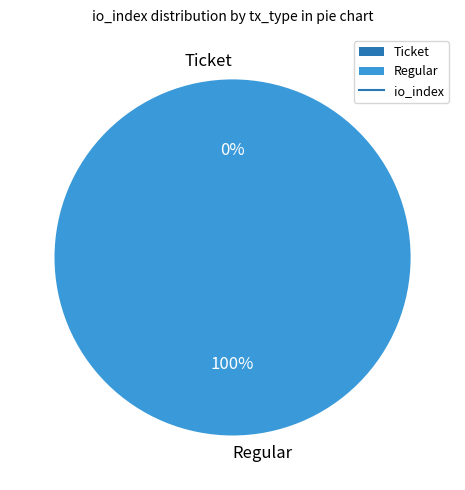

What percentage is NOT represented by Ticket?

100.0%